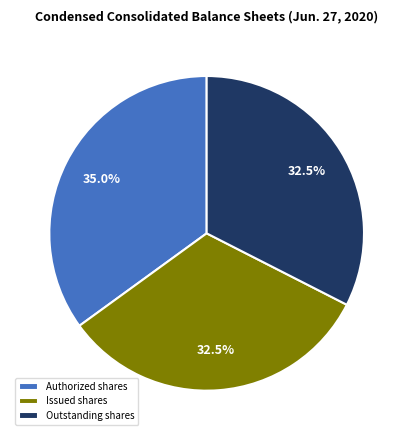

Approximately how many times larger is the value at Outstanding shares compared to Issued shares?

1.0